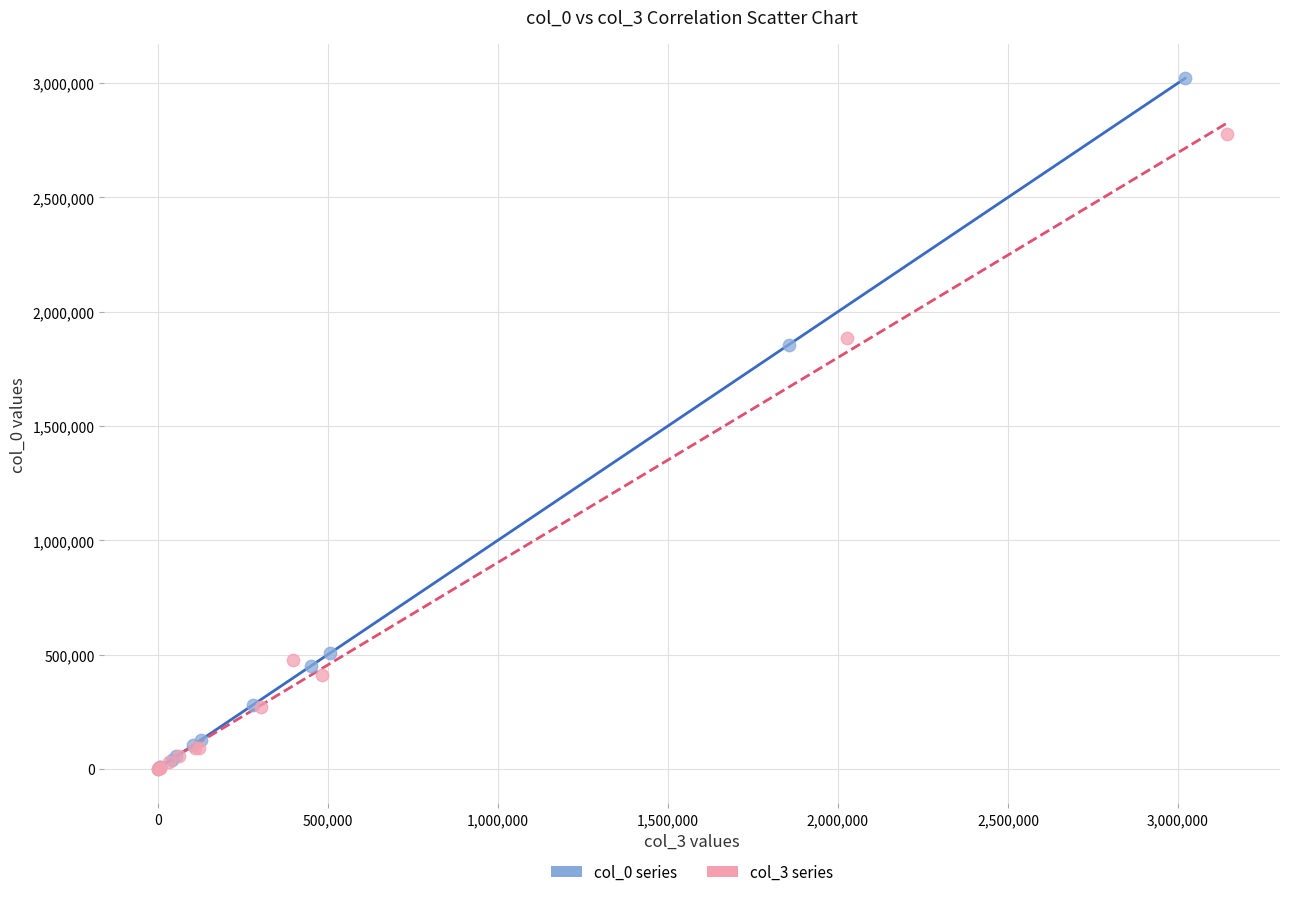

Which series has the largest Y range (max minus min)?

col_0 series